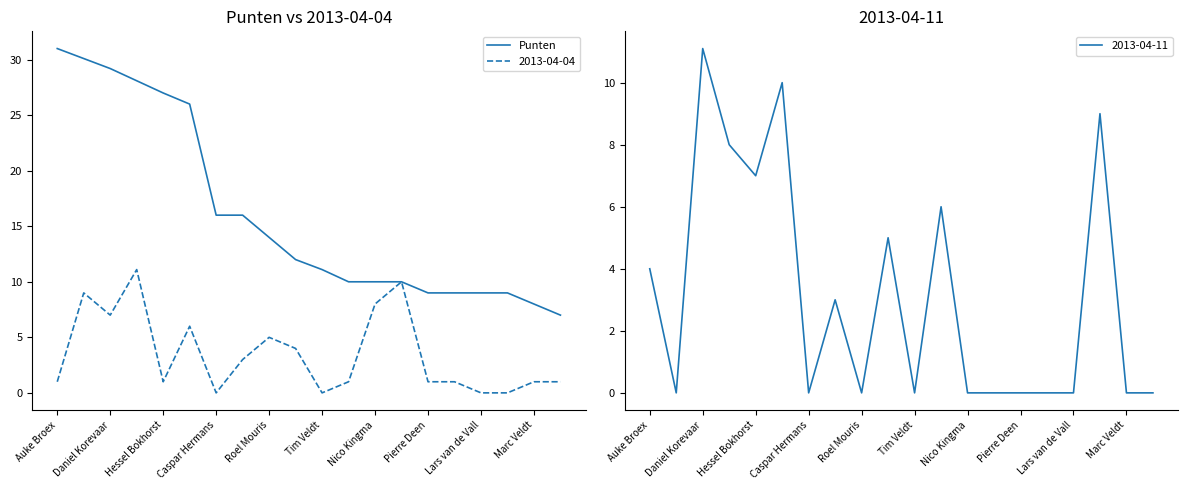

Is this an area chart (filled region under the line)?

No